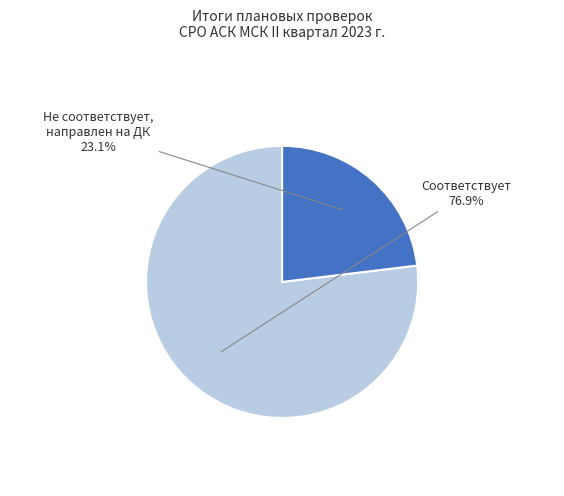

Is Не соответствует, направлен на ДК the majority of the pie?

No